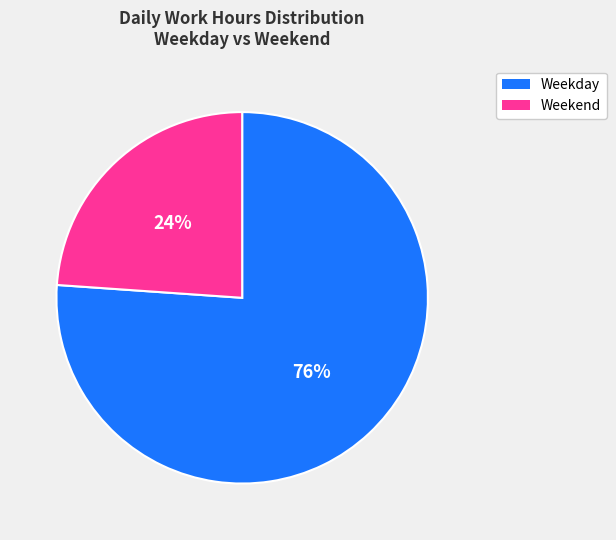

Is there a majority slice in this chart?

Yes